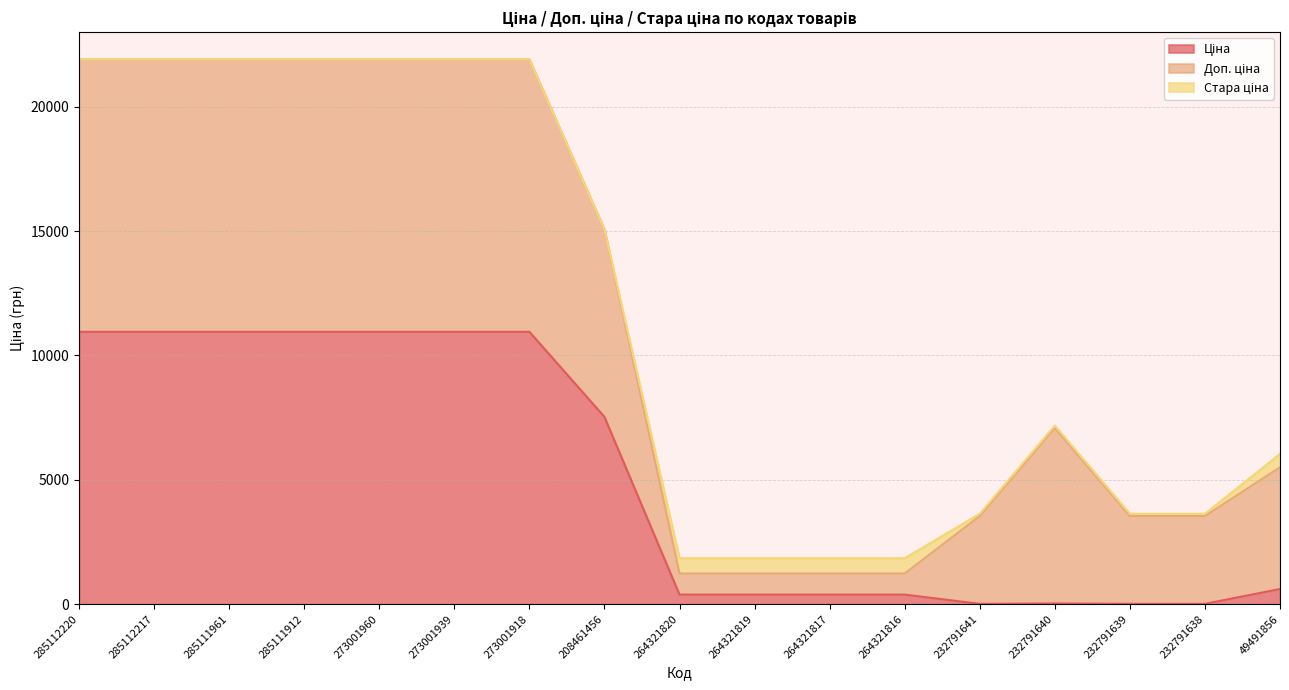

Reading right to left, list all the values displayed in this chart.

Ціна: 49491856=611.6	232791638=15.7	232791639=15.7	232791640=31.4	232791641=15.7	264321816=386.9	264321817=386.9	264321819=386.9	264321820=386.9	208461456=7530.7	273001918=10952.0	273001939=10952.0	273001960=10952.0	285111912=10952.0	285111961=10952.0	285112217=10952.0	285112220=10952.0
Доп. ціна: 49491856=4892.6	232791638=3529.0	232791639=3529.0	232791640=7059.0	232791641=3529.0	264321816=849.0	264321817=849.0	264321819=849.0	264321820=849.0	208461456=7530.7	273001918=10952.0	273001939=10952.0	273001960=10952.0	285111912=10952.0	285111961=10952.0	285112217=10952.0	285112220=10952.0
Стара ціна: 49491856=536.6	232791638=92.3	232791639=92.3	232791640=92.3	232791641=92.3	264321816=615.1	264321817=615.1	264321819=615.1	264321820=615.1	208461456=0.0	273001918=0.0	273001939=0.0	273001960=0.0	285111912=0.0	285111961=0.0	285112217=0.0	285112220=0.0